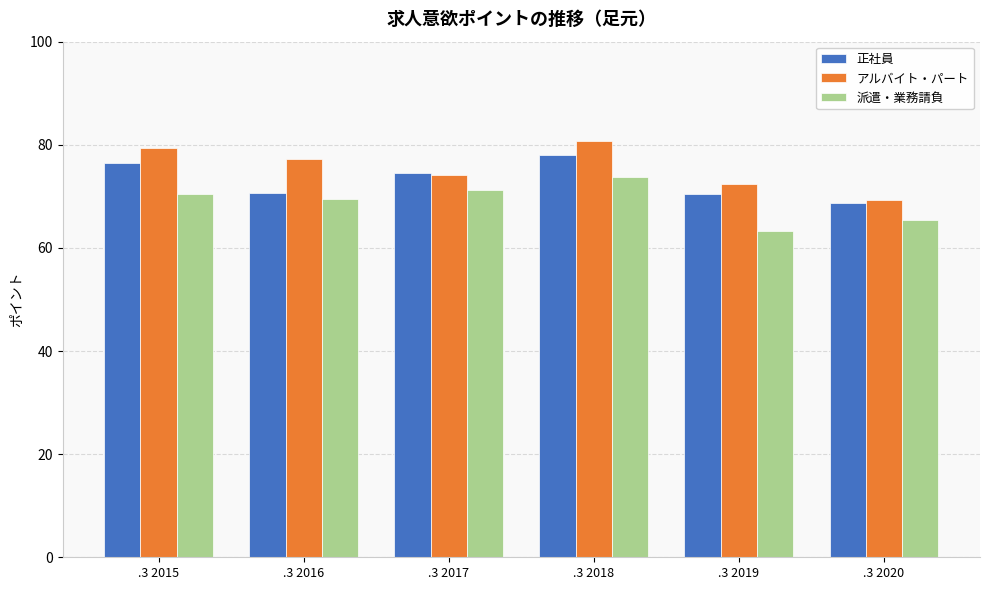

What is the value of the アルバイト・パート bar at the 3rd from the left?

74.1